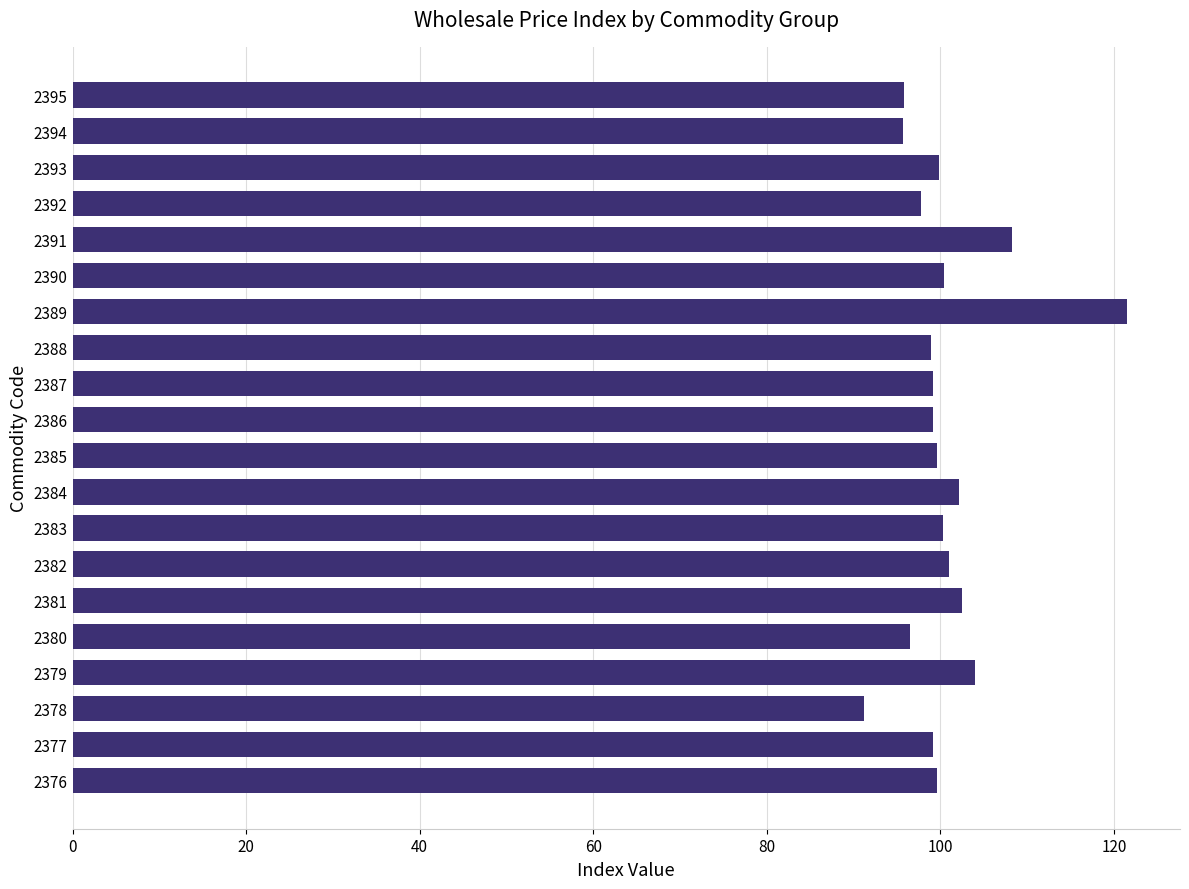

Between 2379 and 2378, which is larger?

2379